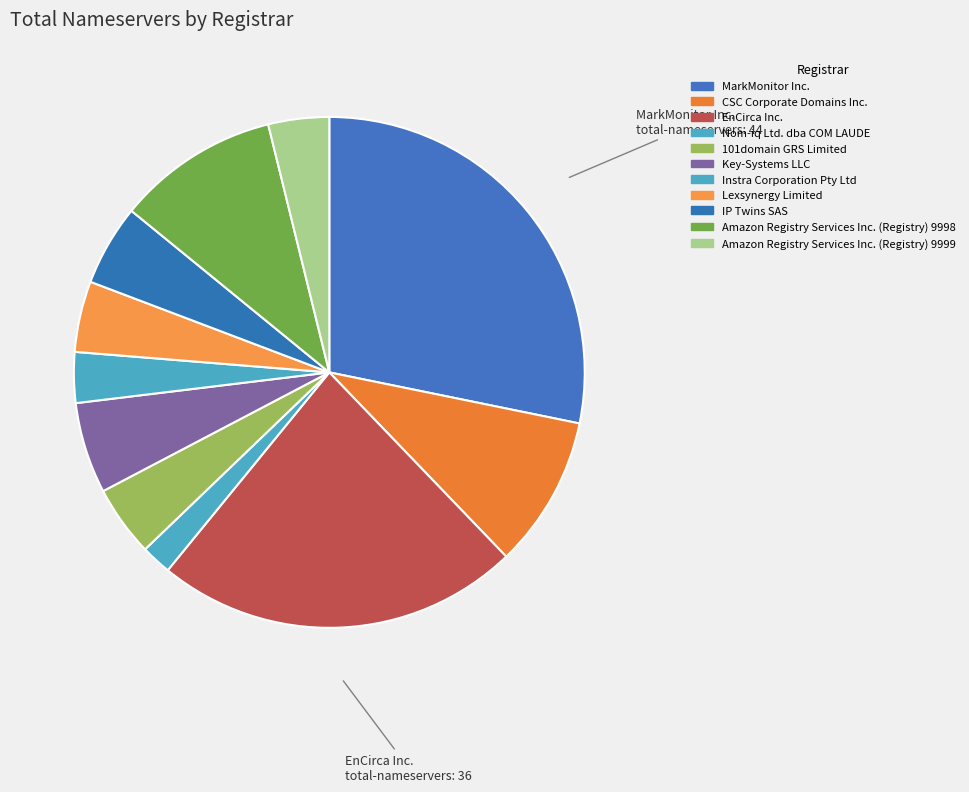

True or false: Amazon Registry Services Inc. (Registry) 9998 accounts for 18% of the total.

False